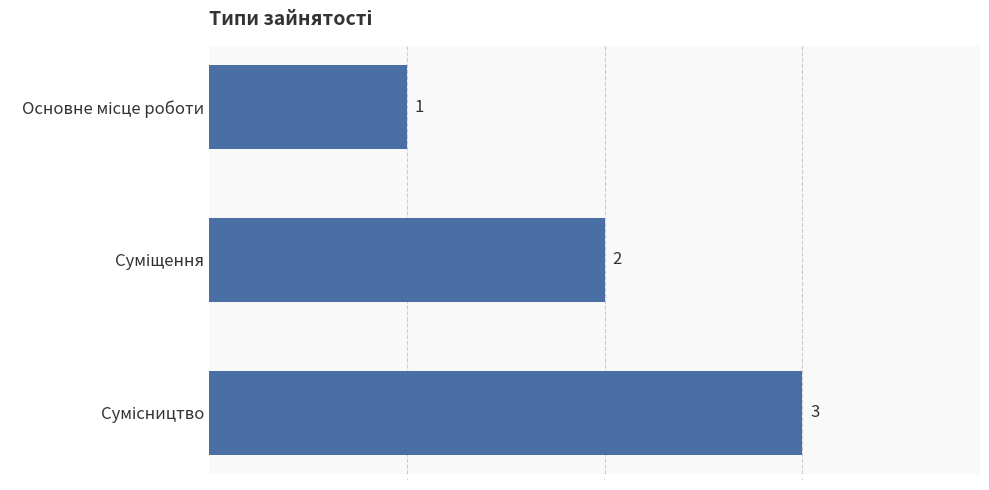

How many values are between 1 and 3?

3